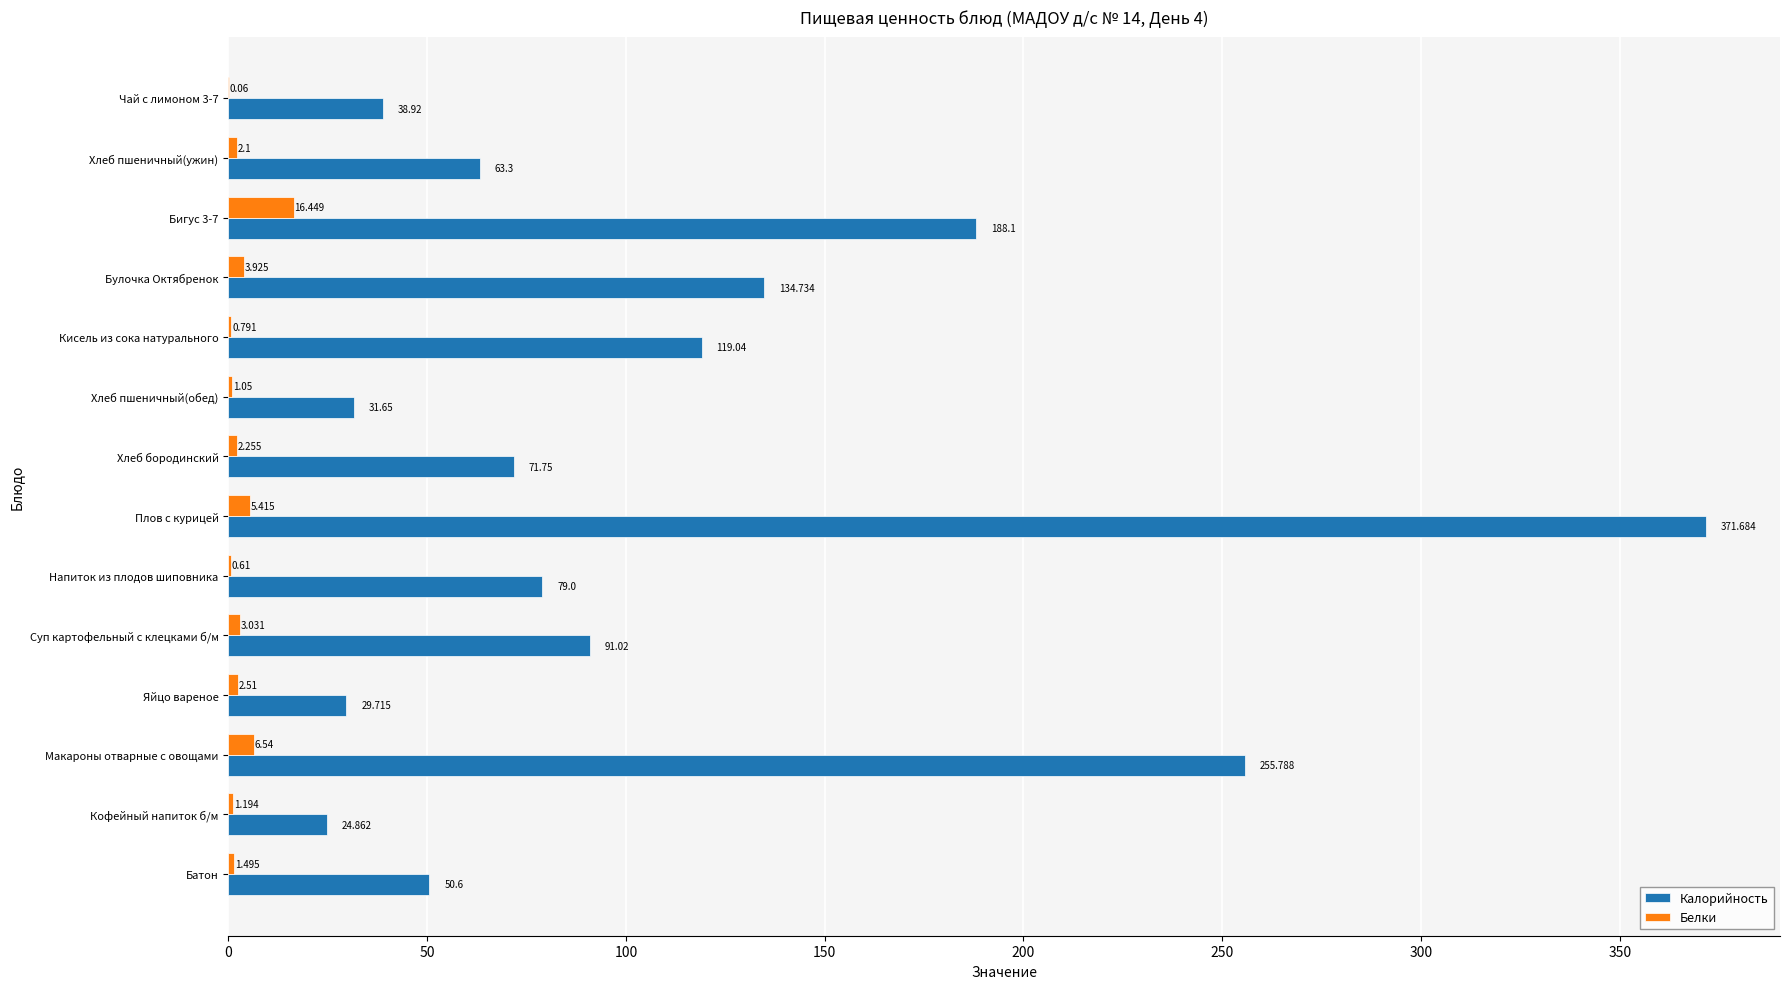

Which label corresponds to the largest value in the chart?

Плов с курицей